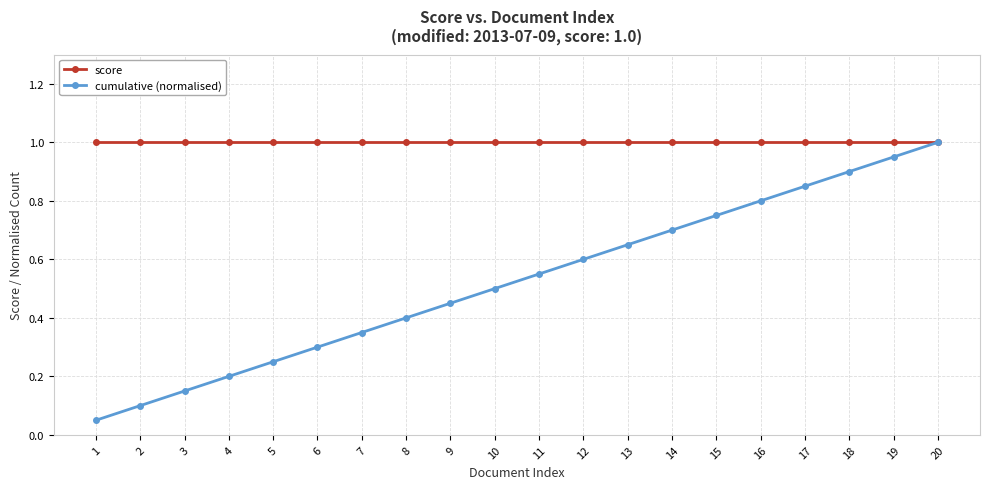

Is the value of score at 10 greater than the value of cumulative (normalised) at 15?

Yes